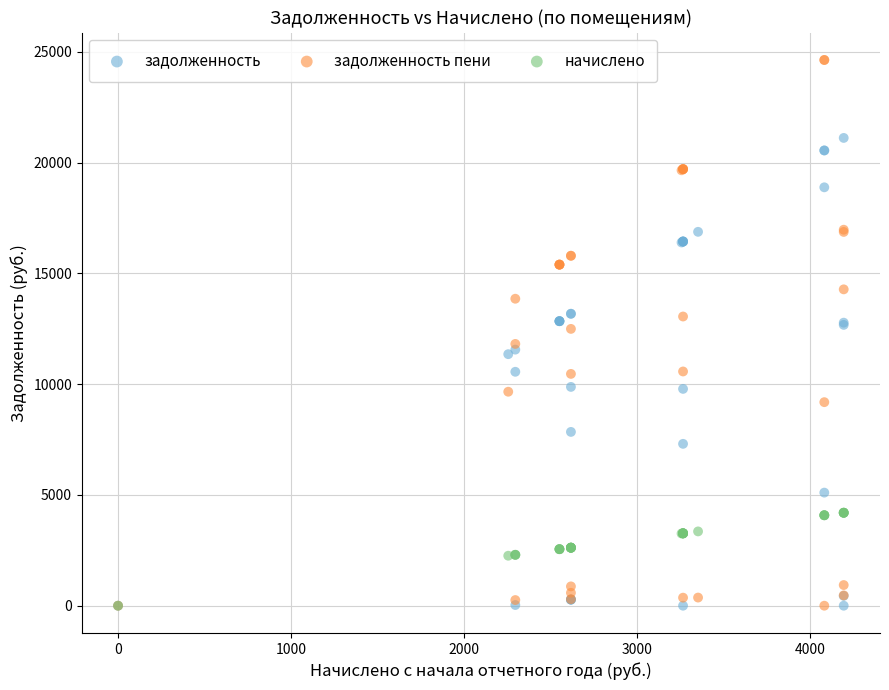

Which series has the widest spread of Y values?

задолженность пени